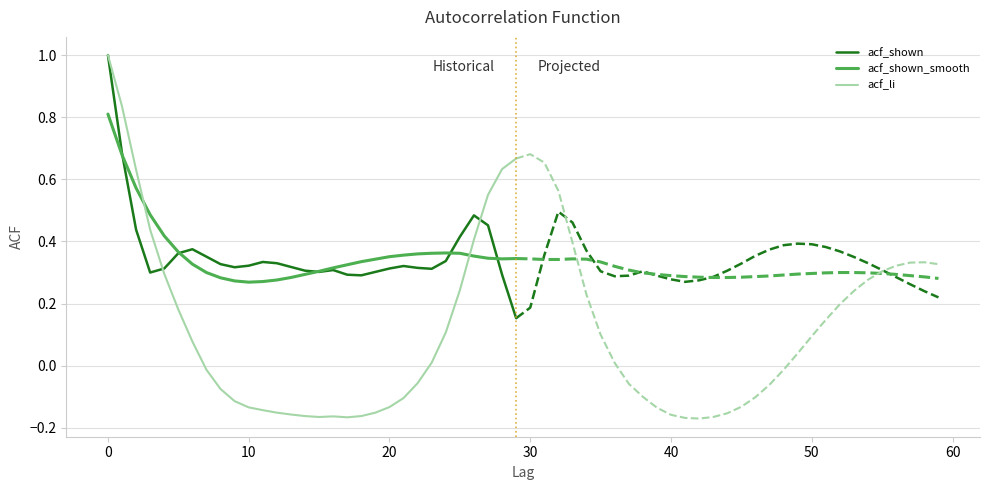

How many values in the acf_li series are below 0?

16